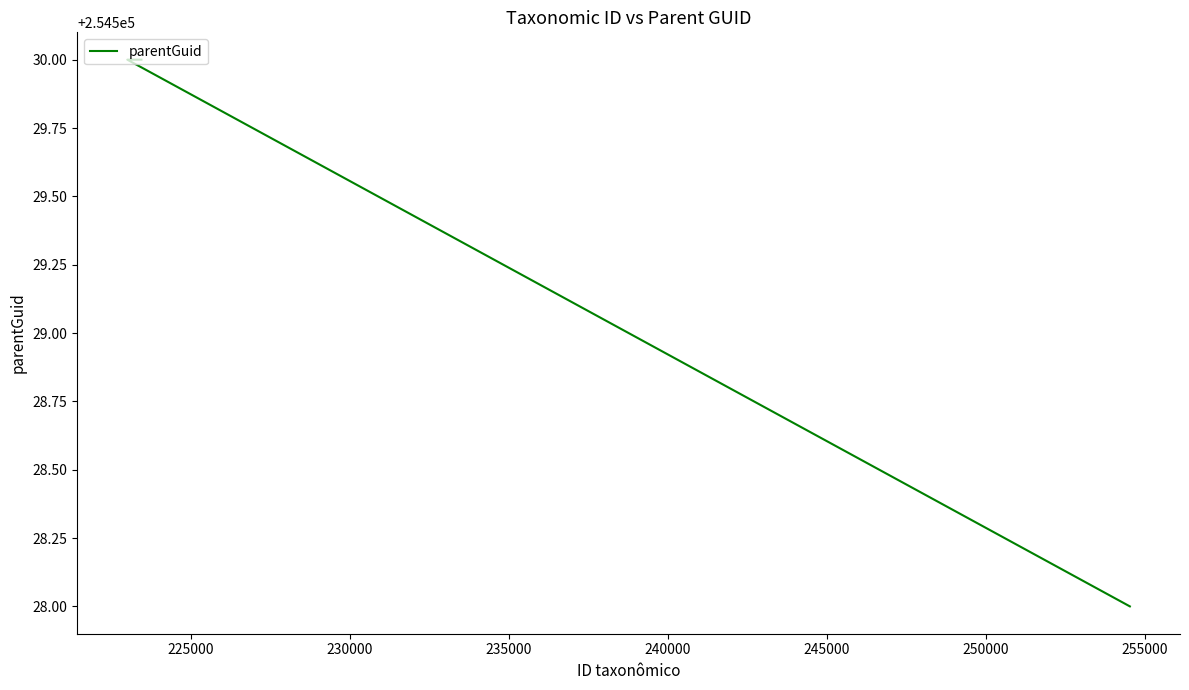

How many values are between 254528 and 254530?

3